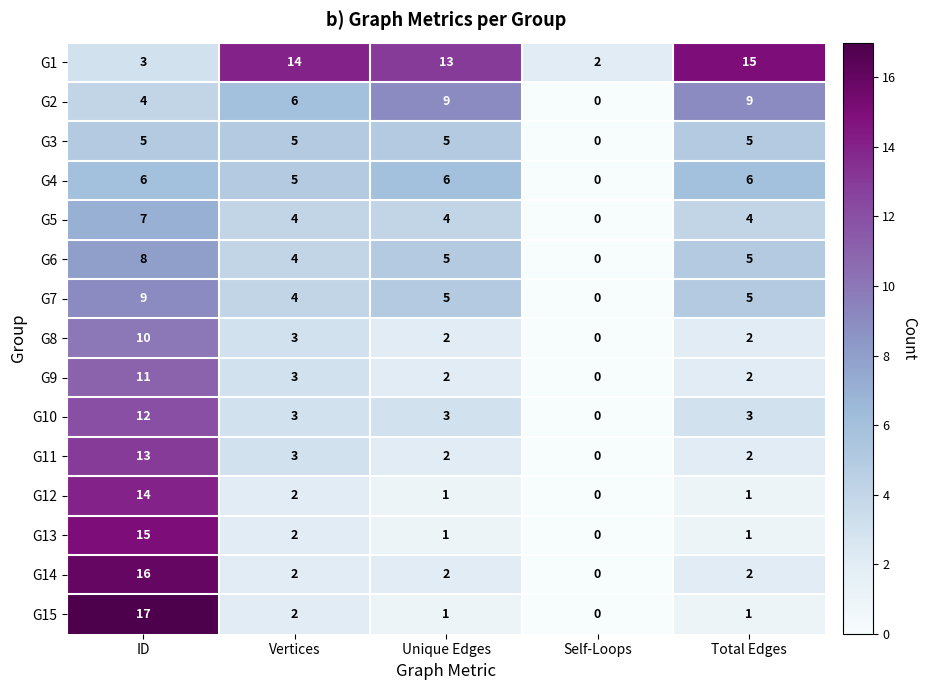

Which category has the highest value in the G14 series?

ID